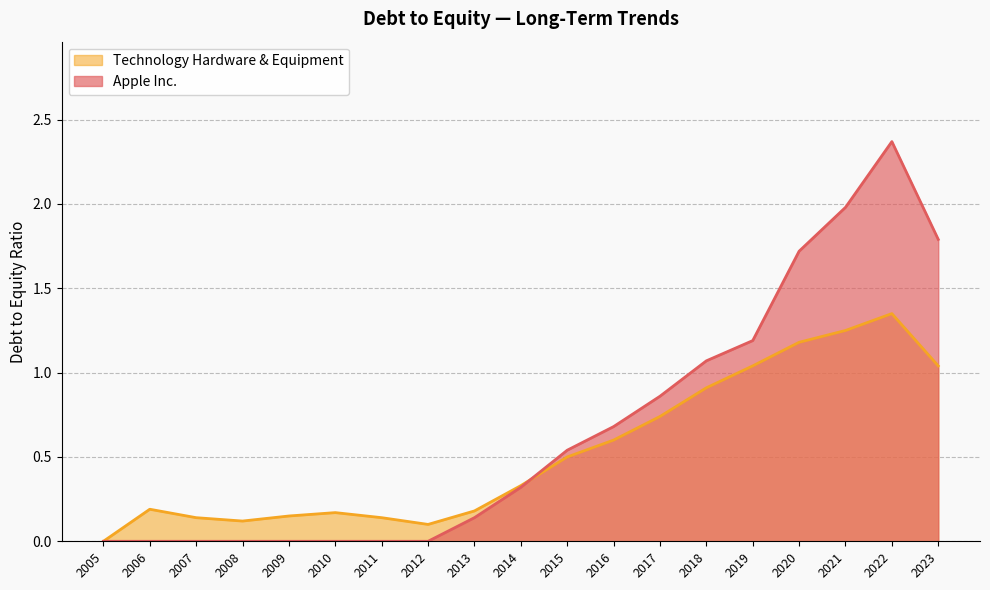

Is it true that Apple Inc. equals 2.4 at 2022?

True